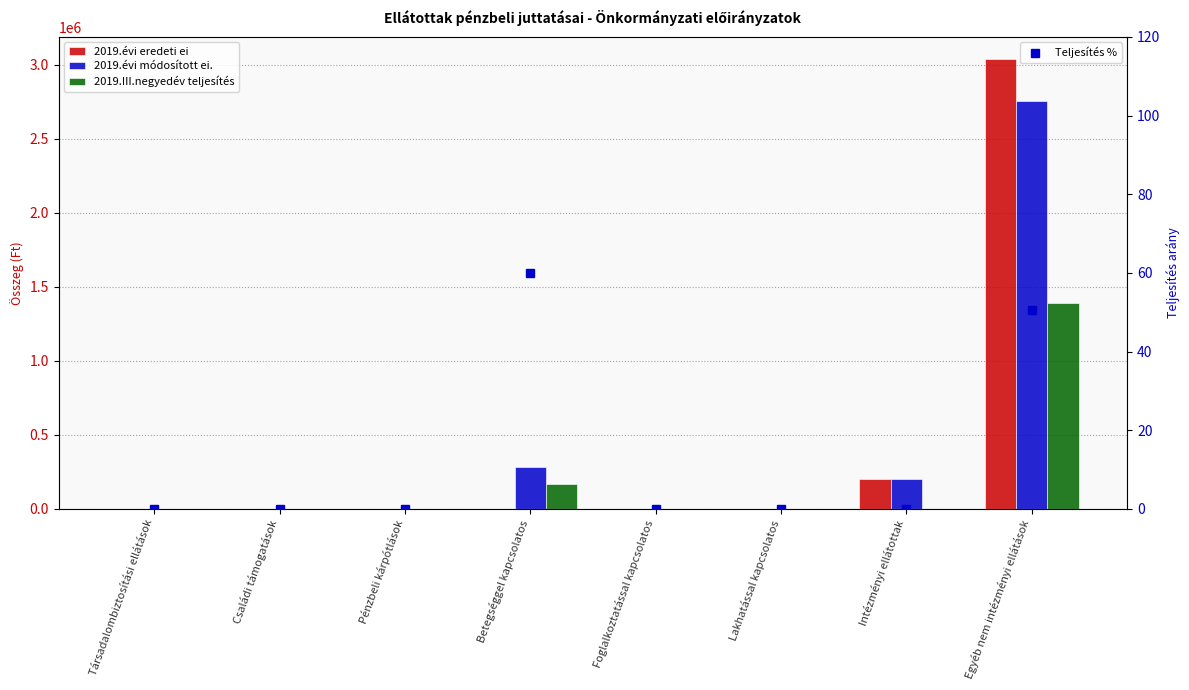

What is the total value across all series at Intézményi ellátottak?

400000.0